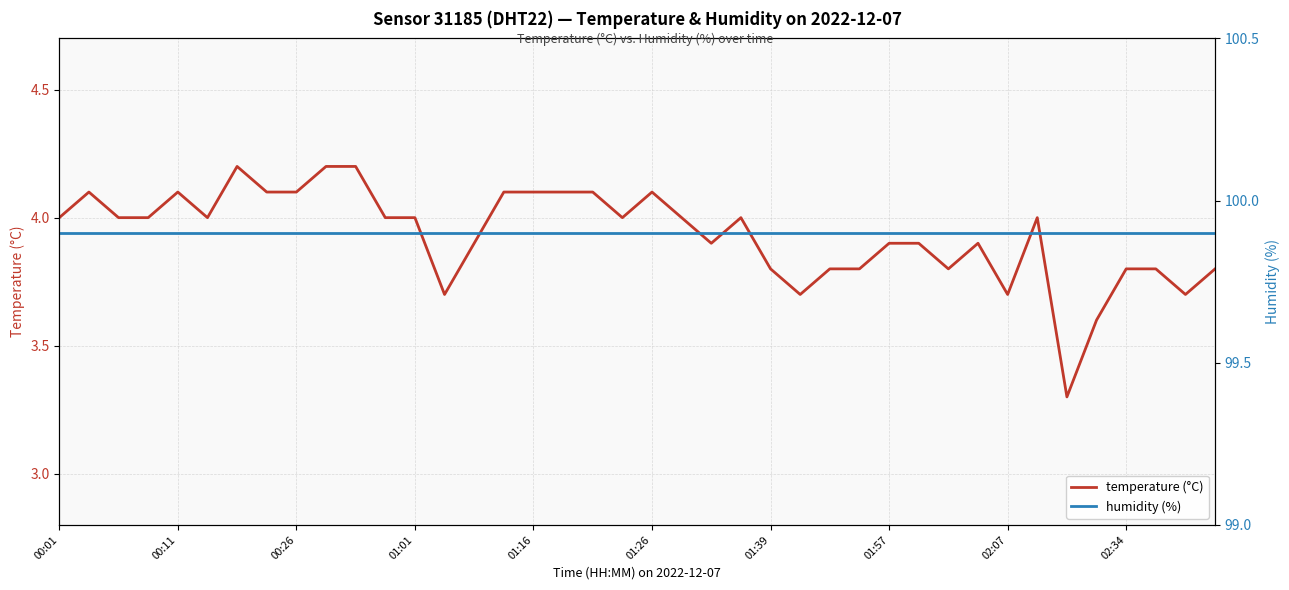

What is the minimum value shown in the chart?

3.3